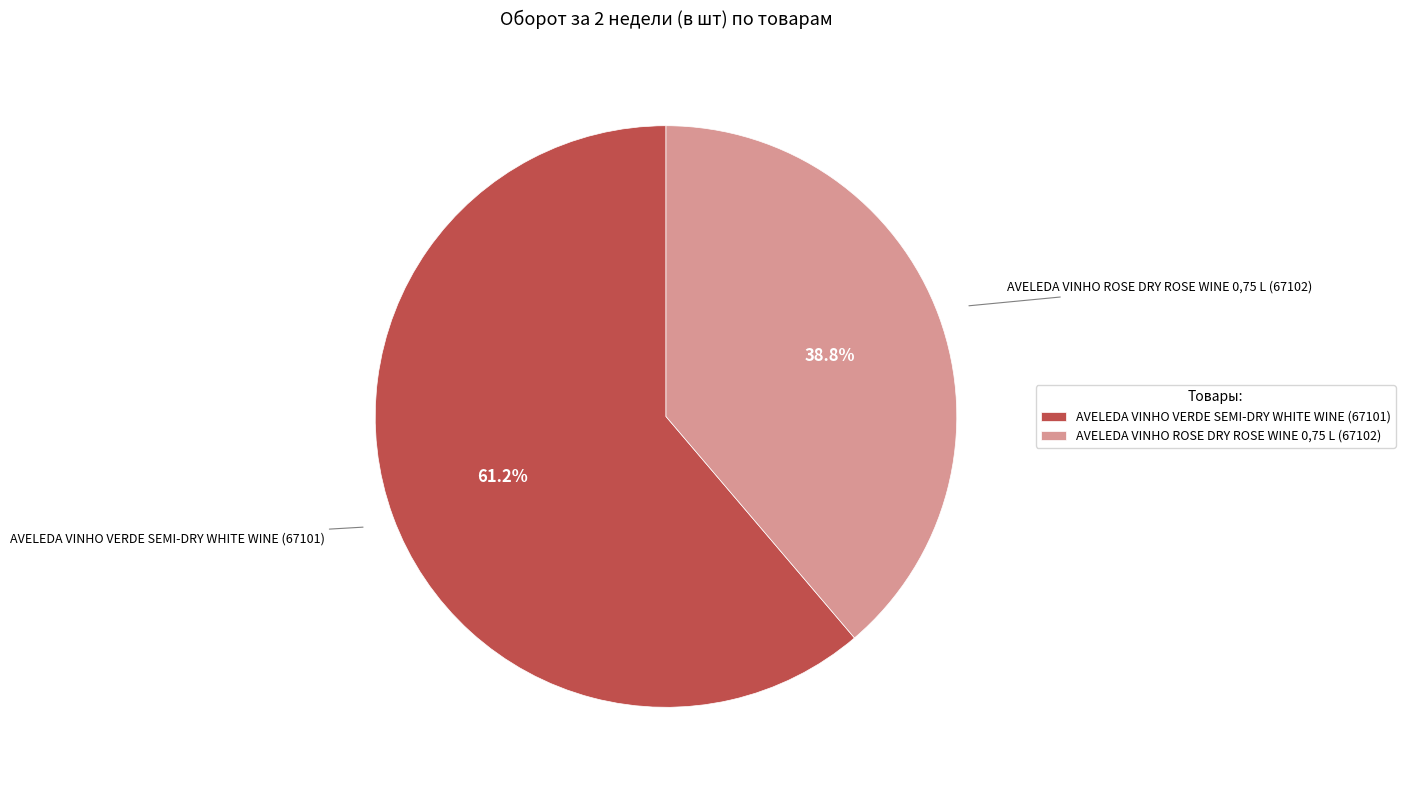

Is AVELEDA VINHO ROSE DRY ROSE WINE 0,75 L (67102) the majority of the pie?

No